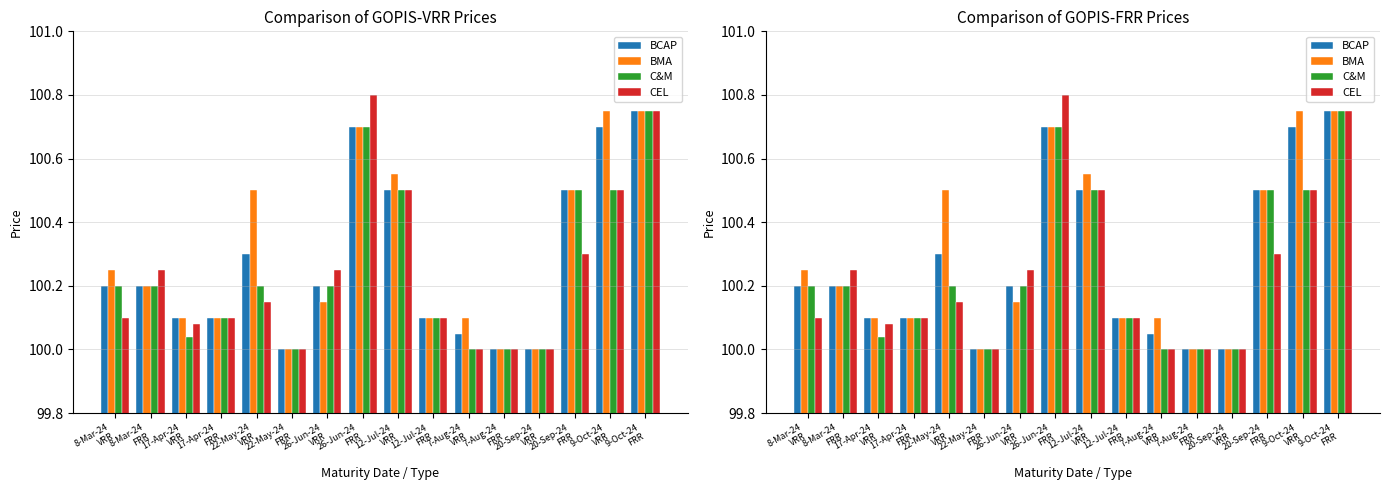

What is the maximum value for BMA?

100.8